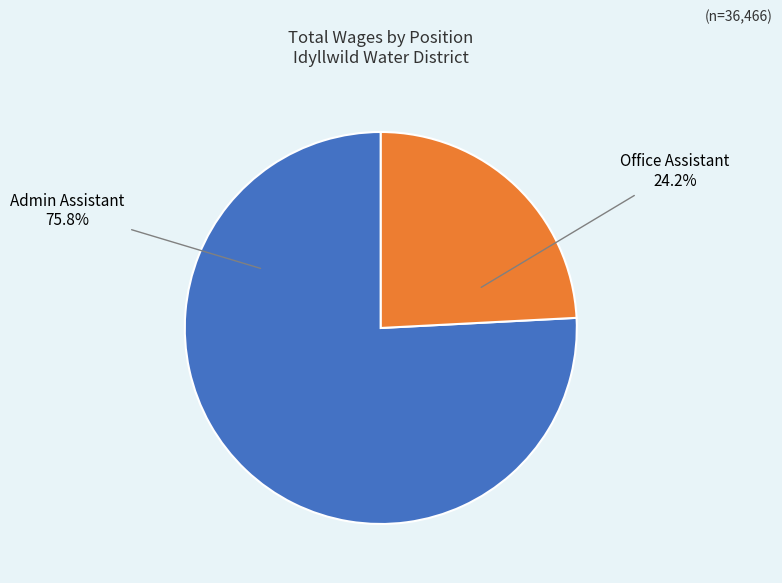

Count the number of slices in the pie.

2